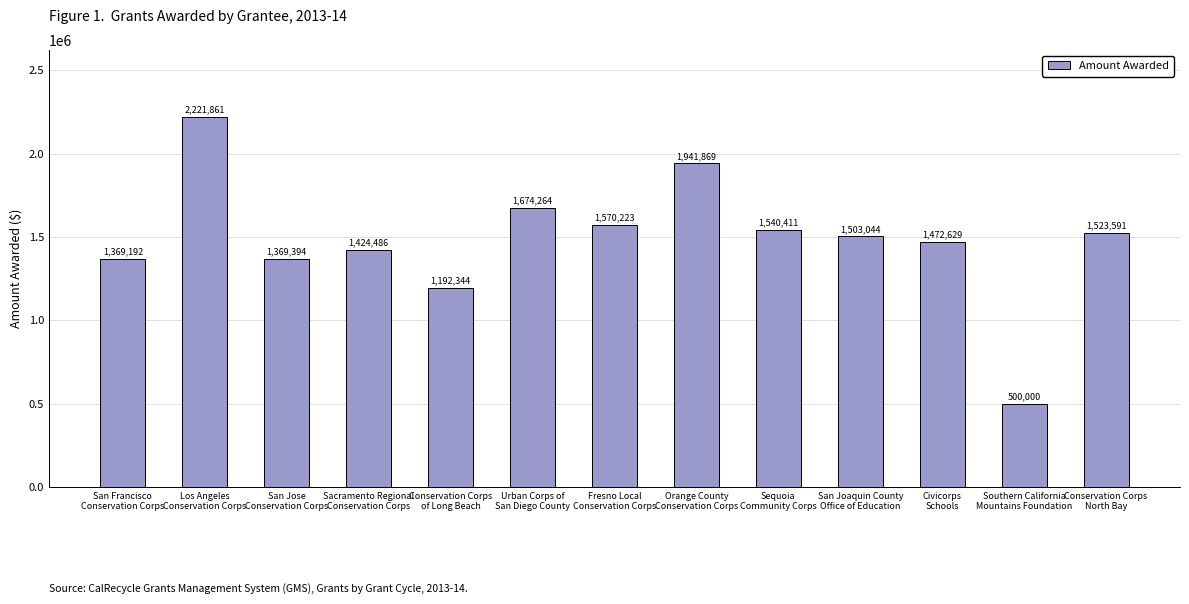

How many distinct data groups are displayed?

1